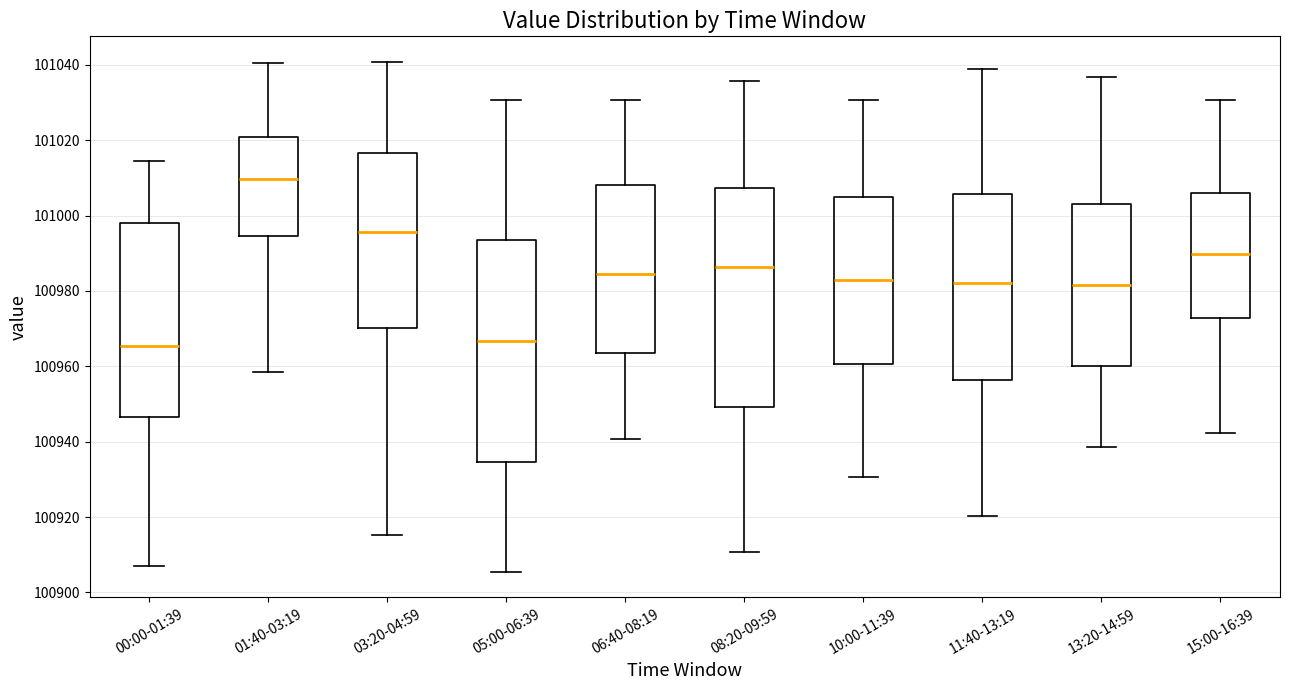

Reading left to right, read every box against the y-axis: the position of its median line, the range the box covers, and the ends of its whiskers. The values are not printed on the chart, so give them approximately, as read against the axis.

00:00-01:39: median 100966, box 100946 to 100998, whiskers 100906 to 101014
01:40-03:19: median 101010, box 100994 to 101020, whiskers 100958 to 101040
03:20-04:59: median 100996, box 100970 to 101016, whiskers 100916 to 101040
05:00-06:39: median 100966, box 100934 to 100994, whiskers 100906 to 101030
06:40-08:19: median 100984, box 100964 to 101008, whiskers 100940 to 101030
08:20-09:59: median 100986, box 100950 to 101008, whiskers 100910 to 101036
10:00-11:39: median 100982, box 100960 to 101006, whiskers 100930 to 101030
11:40-13:19: median 100982, box 100956 to 101006, whiskers 100920 to 101038
13:20-14:59: median 100982, box 100960 to 101004, whiskers 100938 to 101036
15:00-16:39: median 100990, box 100972 to 101006, whiskers 100942 to 101030